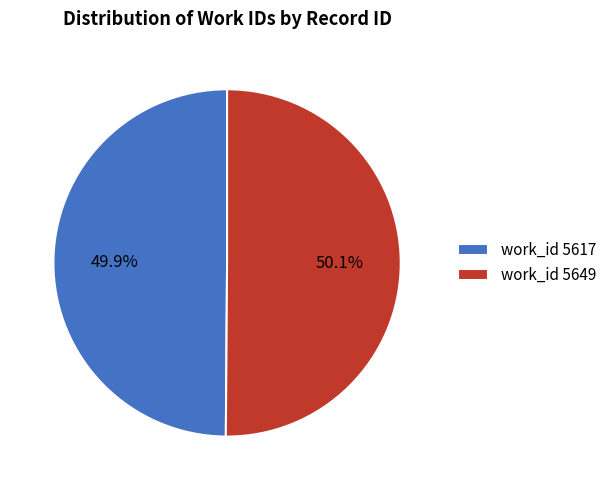

What percentage do work_id 5617 and work_id 5649 together represent?

100.0%